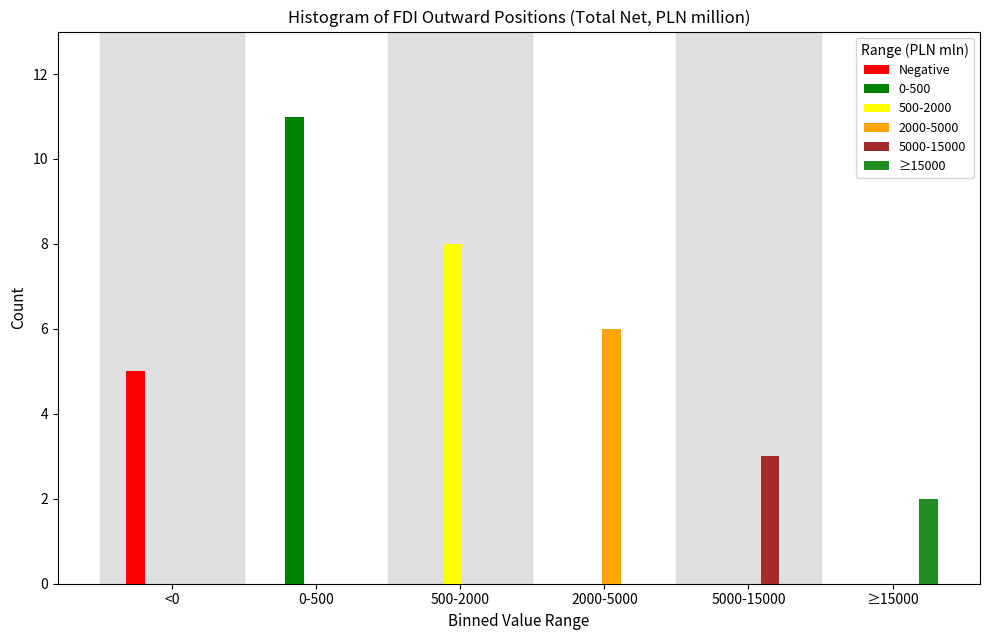

The value of 5000-15000 at ≥15000 is -1. True or false?

False